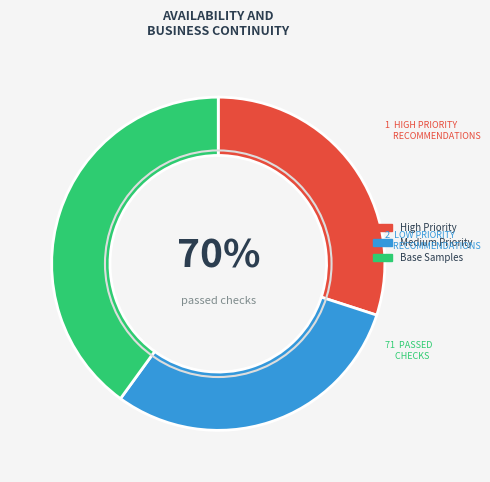

Which has a higher value, 28 or 28?

28